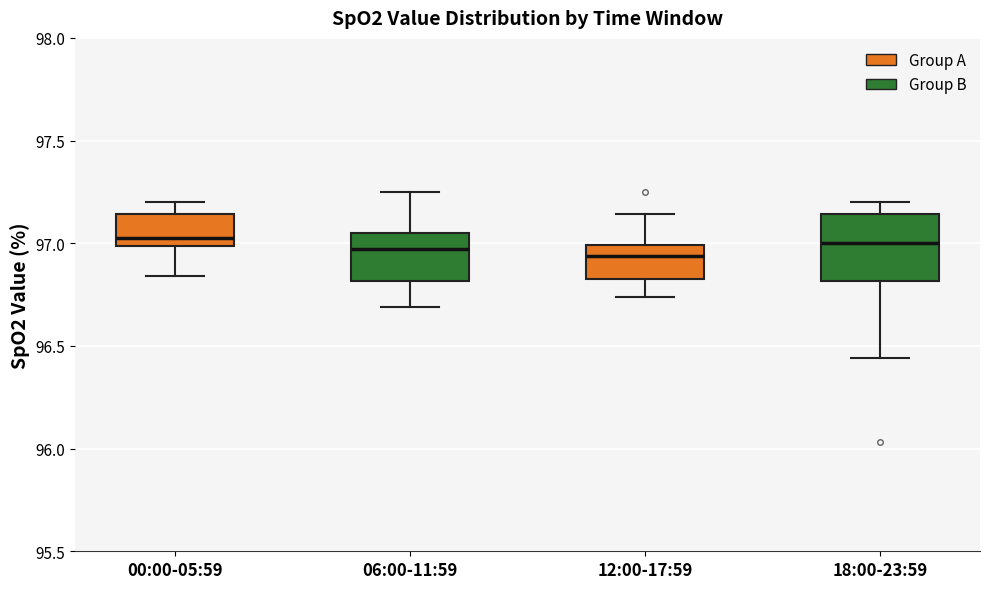

Reading left to right, transcribe this box plot: for each box, give where its median line is, the range the box spans, and where its two whiskers end, as read against the y-axis. The values are not printed on the chart, so give them approximately, as read against the axis.

00:00-05:59: median 97.05, box 97.00 to 97.15, whiskers 96.85 to 97.20
06:00-11:59: median 96.95, box 96.80 to 97.05, whiskers 96.70 to 97.25
12:00-17:59: median 96.95, box 96.85 to 97.00, whiskers 96.75 to 97.15
18:00-23:59: median 97.00, box 96.80 to 97.15, whiskers 96.45 to 97.20